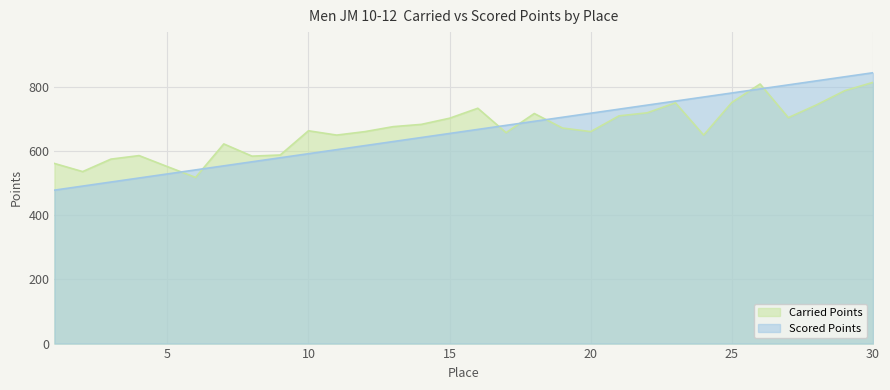

Which series ends up on top after the final intersection of Scored Points and Carried Points?

Scored Points